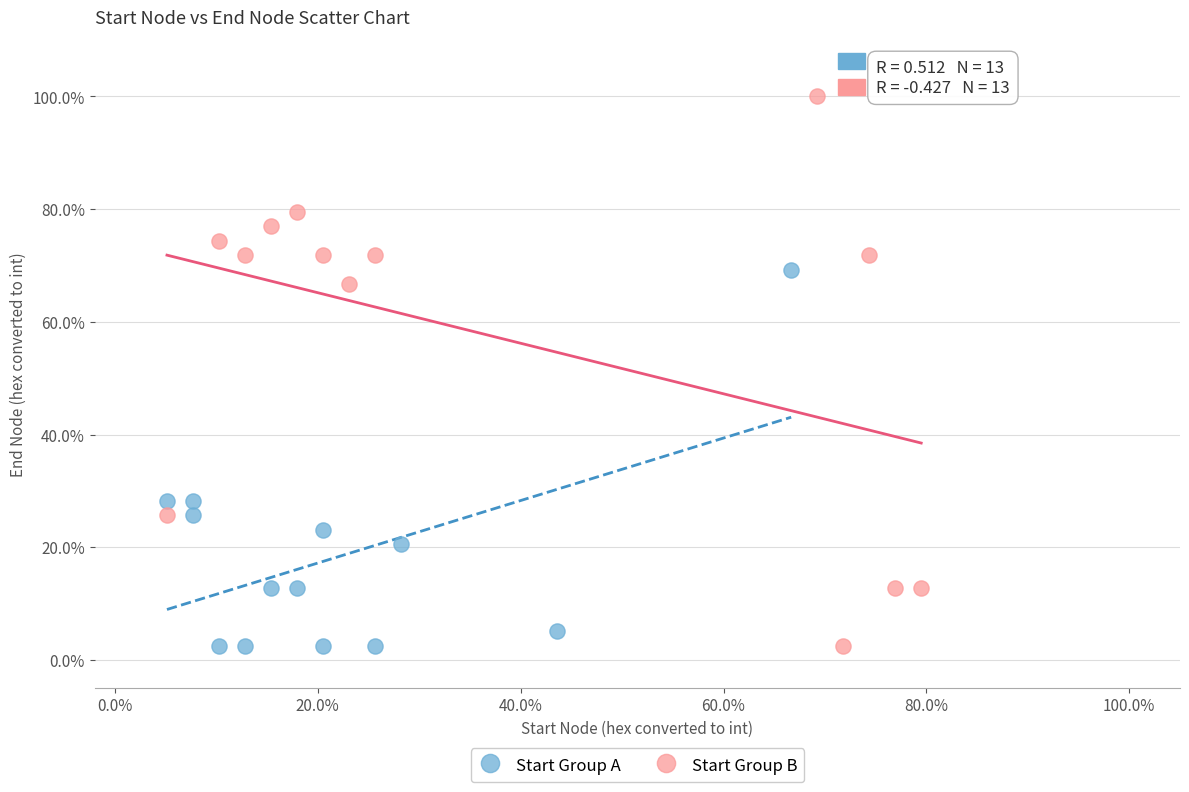

What are all the series names shown in the legend?

Start Group A, Start Group B